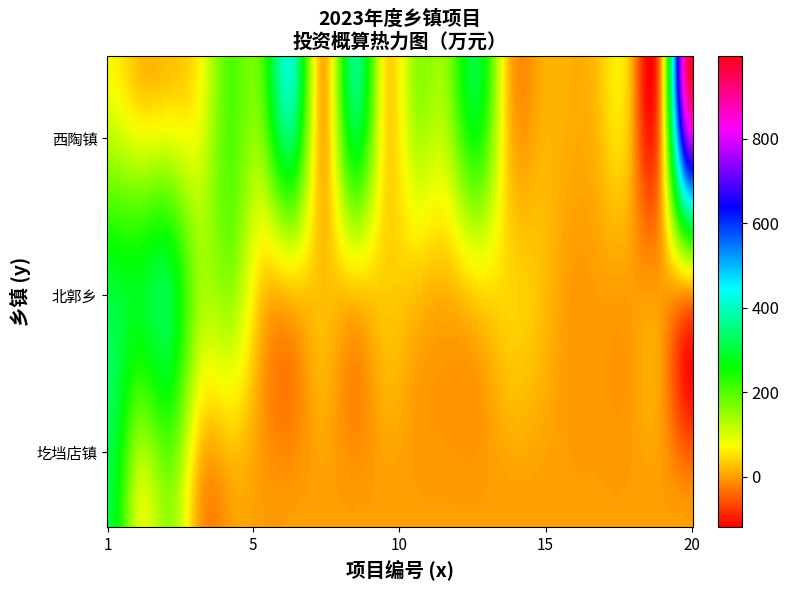

What is the sum of the 西陶镇 values at 2 and 14?

32.5